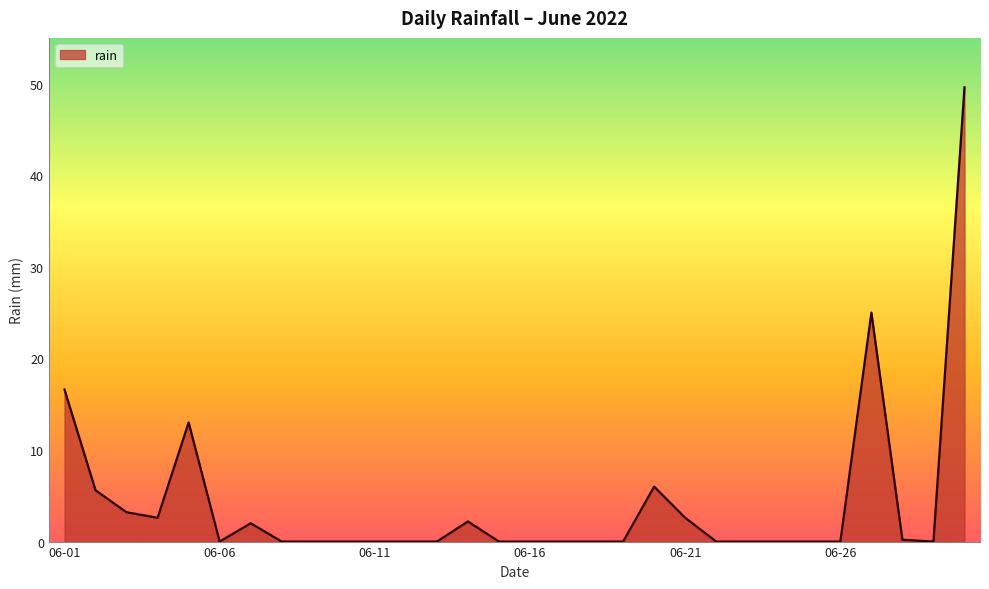

What is the difference between the maximum and minimum values?

49.6